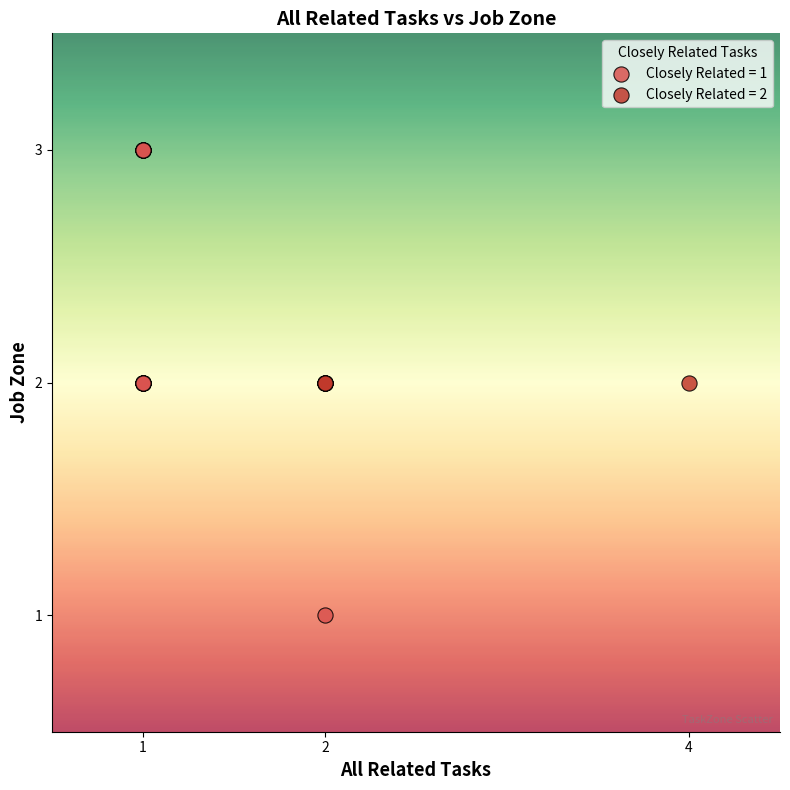

Which series contains the lowest Y value?

Closely Related = 1